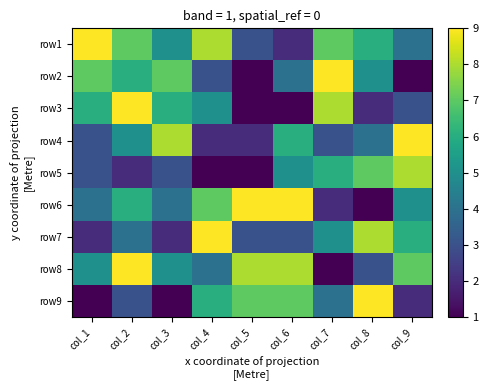

At which category is the sum across all series the highest?

col_2